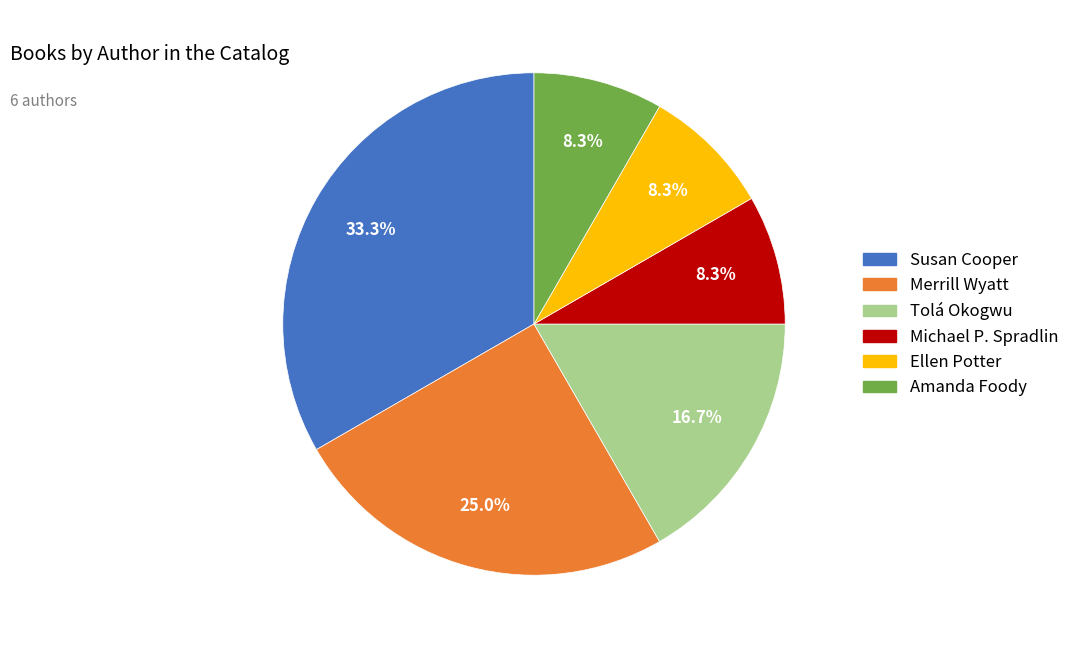

Which has a higher value, Amanda Foody or Merrill Wyatt?

Merrill Wyatt